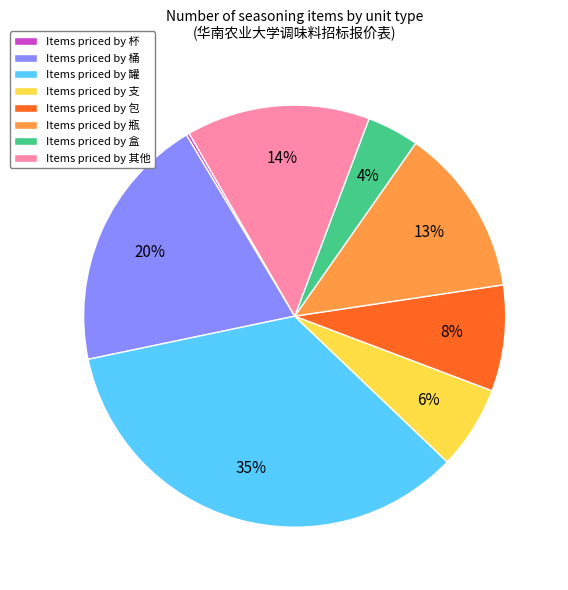

To the nearest percent, what is the average slice percentage?

12%